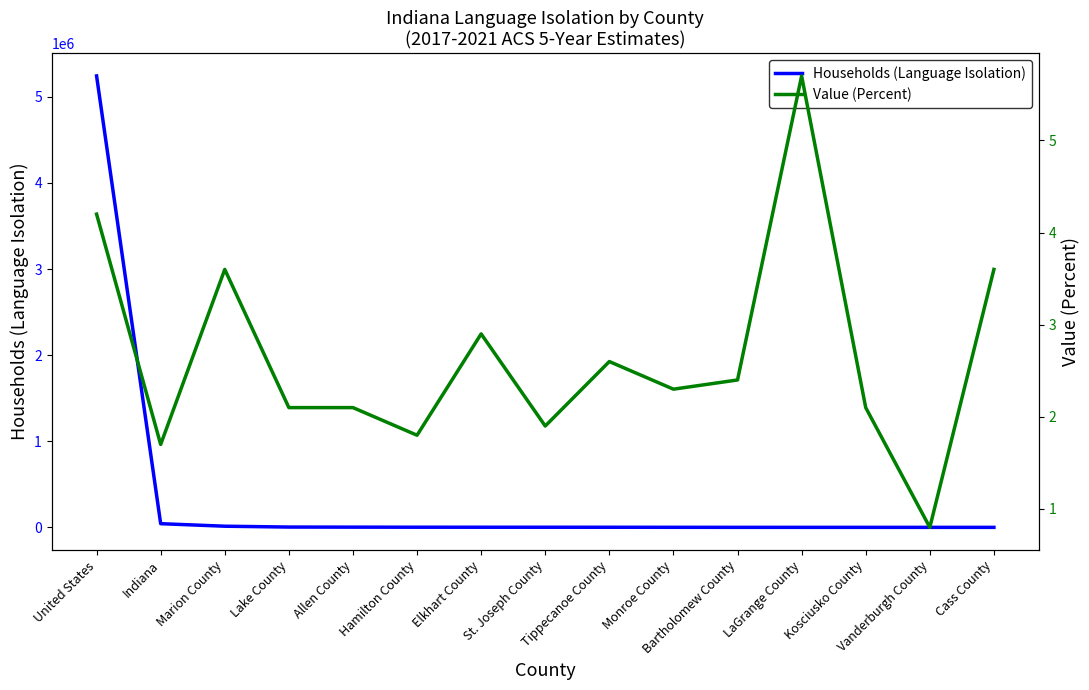

What is the label of the 2nd point from the right?

Vanderburgh County